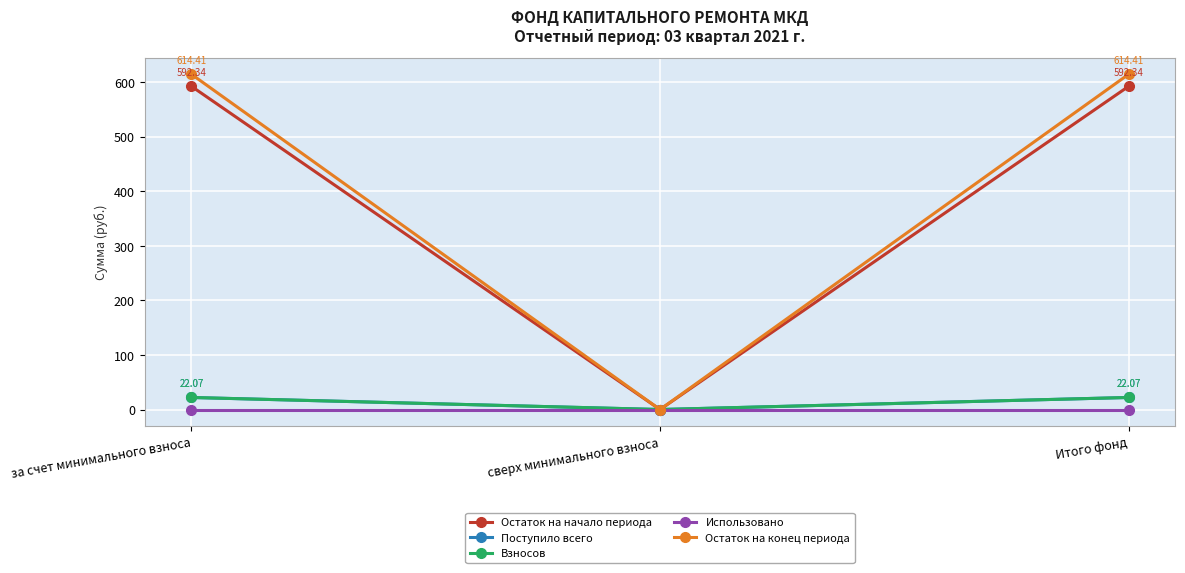

How many lines are shown in the chart?

5